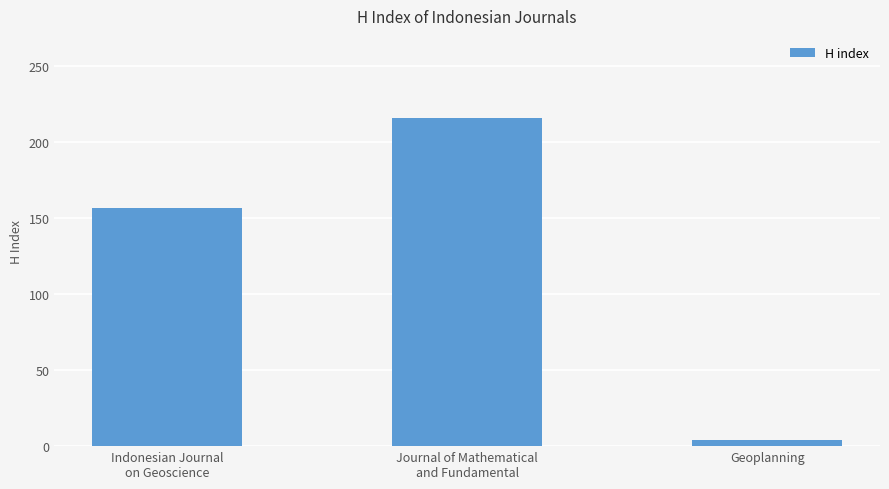

What is the minimum value shown in the chart?

4